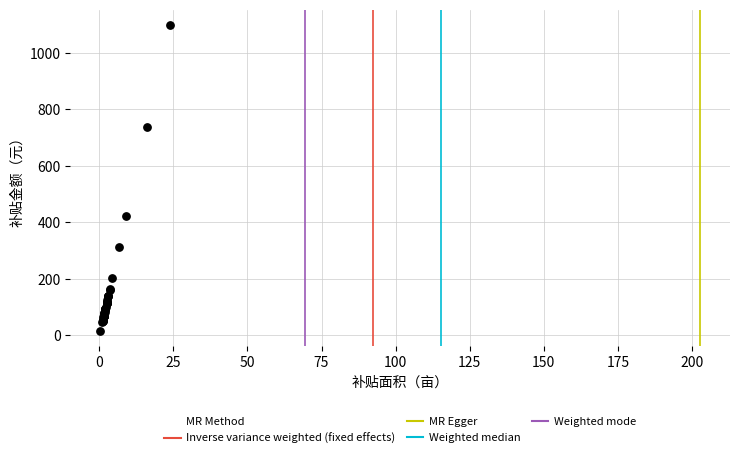

What Y value in the scatter plot is closest to 557?

422.9